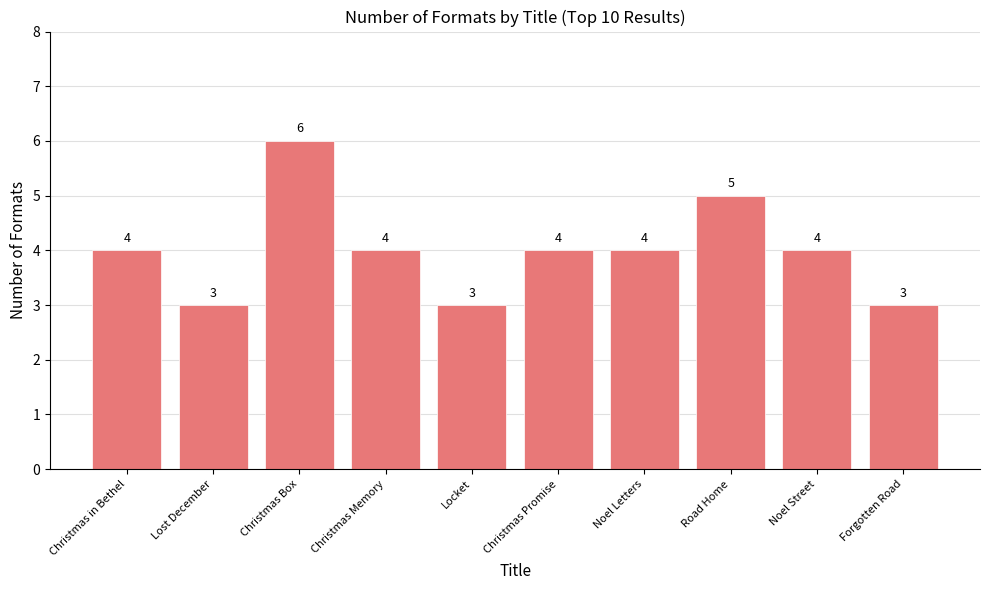

Read the value at Noel Street.

4